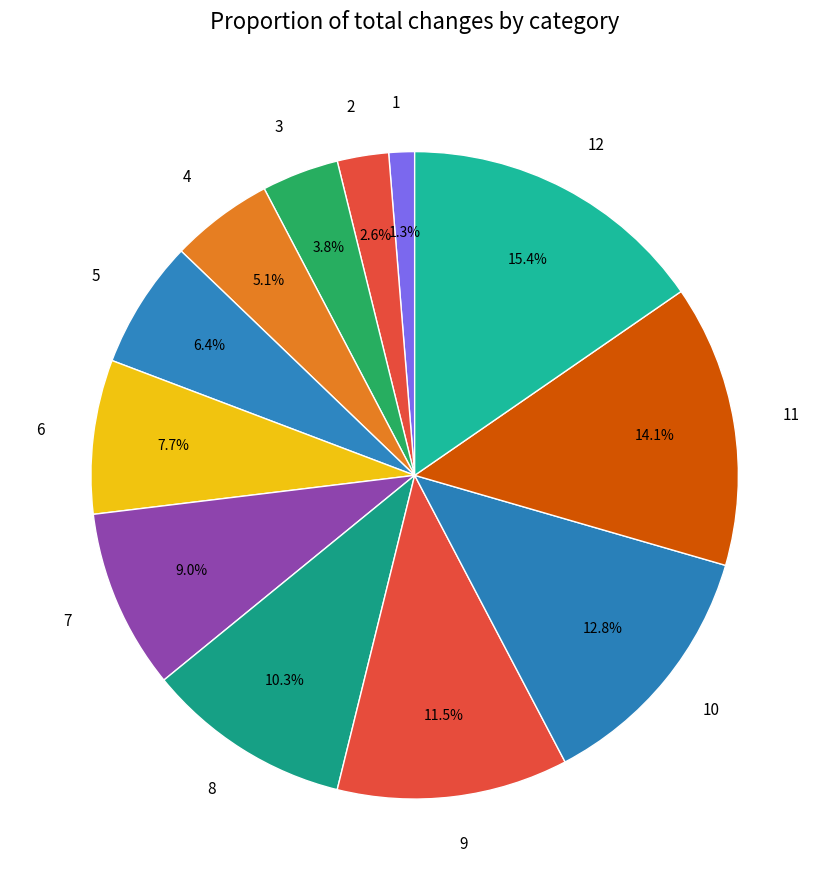

To the nearest percent, what percentage of the pie is 10?

13%